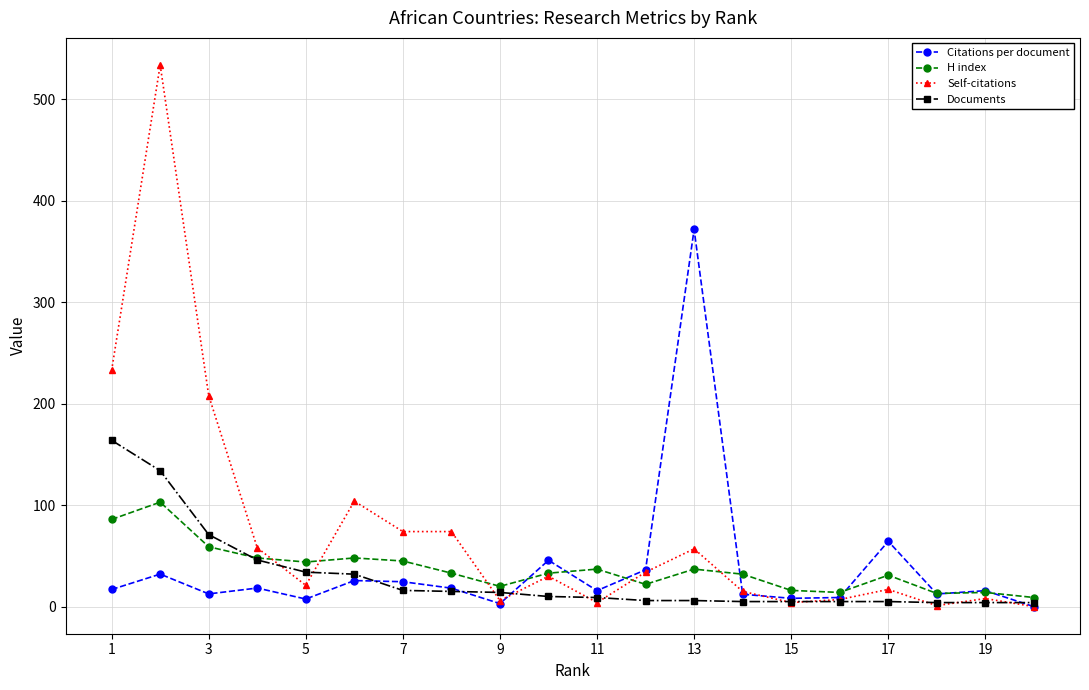

Which series has the widest spread of values?

Self-citations